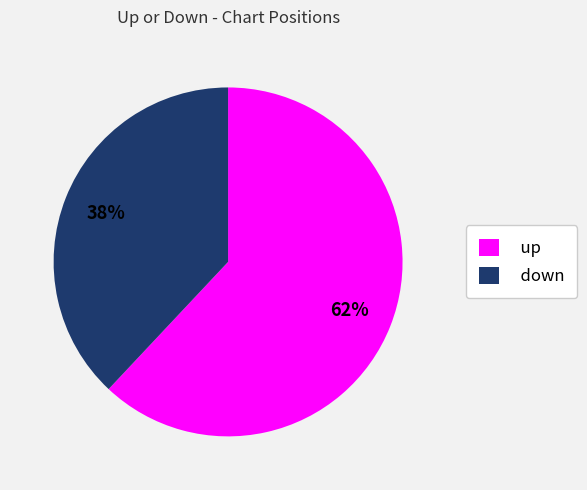

Which slice is the largest?

up